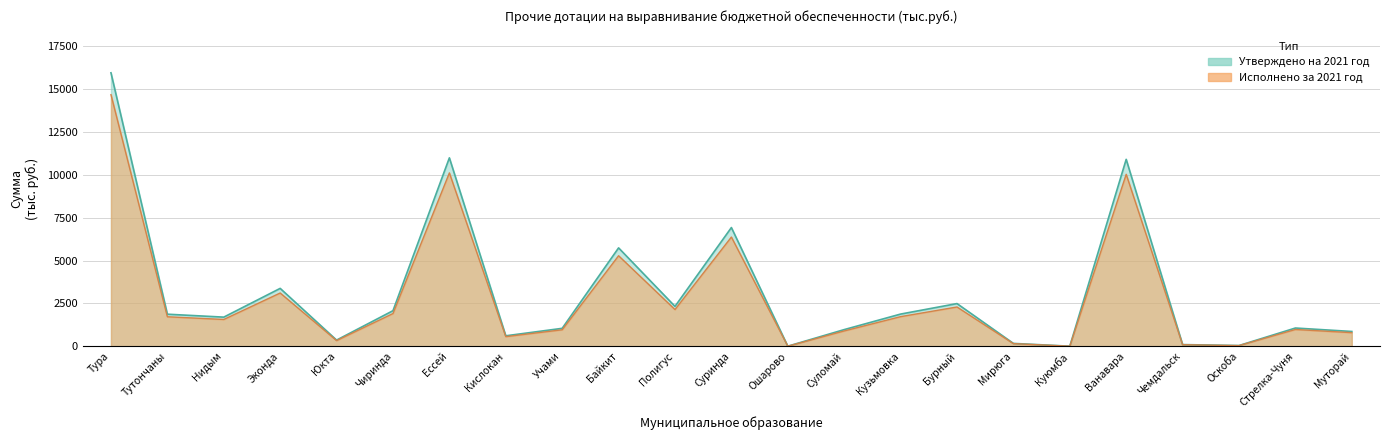

True or false: Утверждено на 2021 год and Исполнено за 2021 год cross at least once.

False